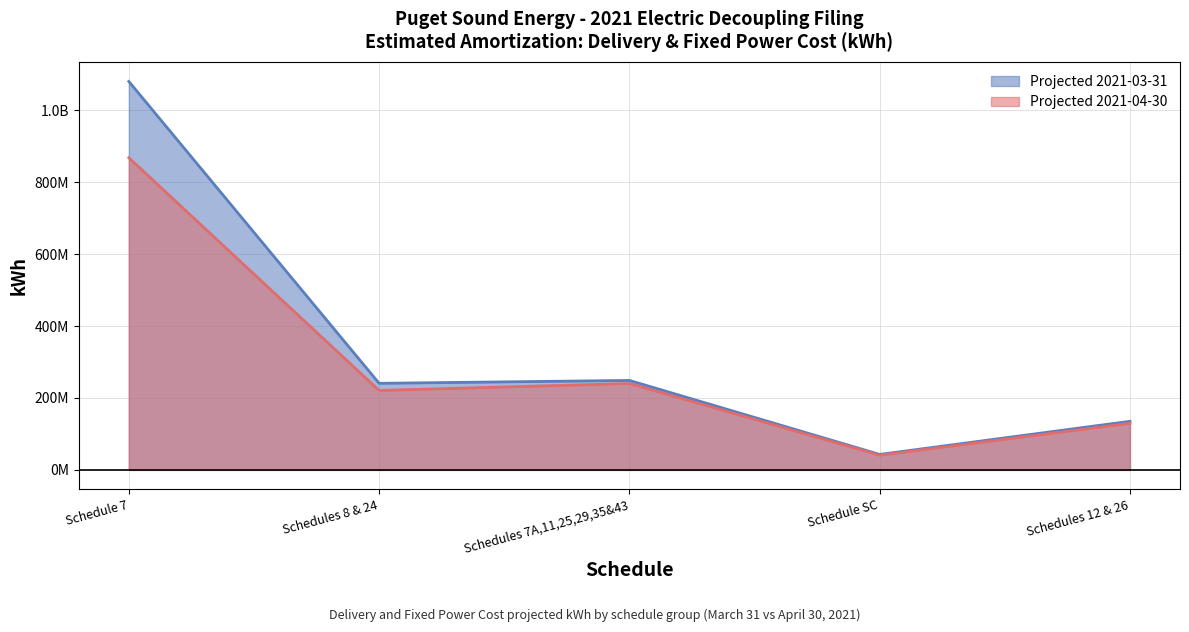

Rank the categories by Projected 2021-03-31 value from lowest to highest.

Schedule SC, Schedules 12 & 26, Schedules 8 & 24, Schedules 7A,11,25,29,35&43, Schedule 7